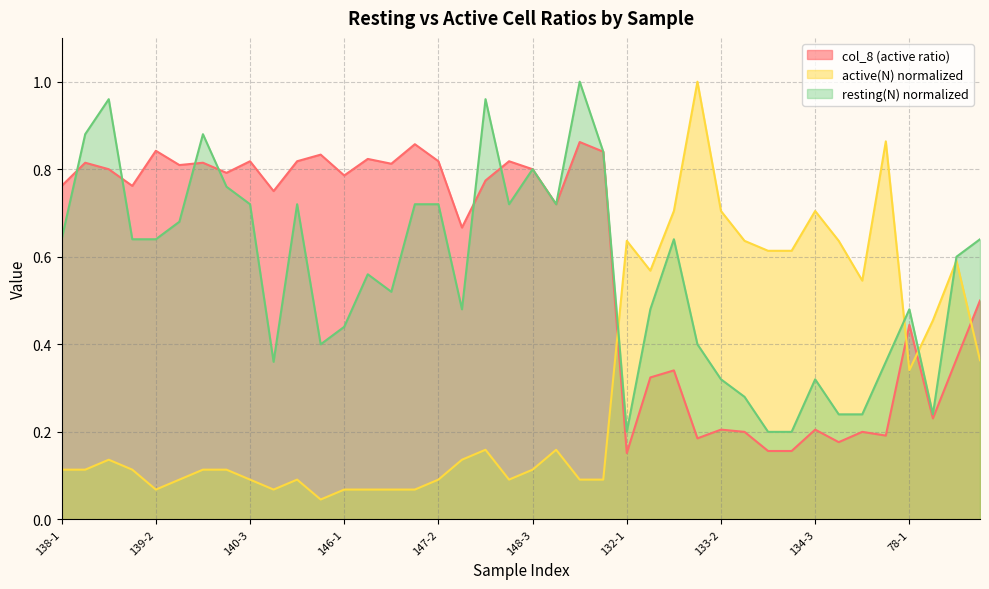

The value of active(N) at 140-1 is 0.1. True or false?

True